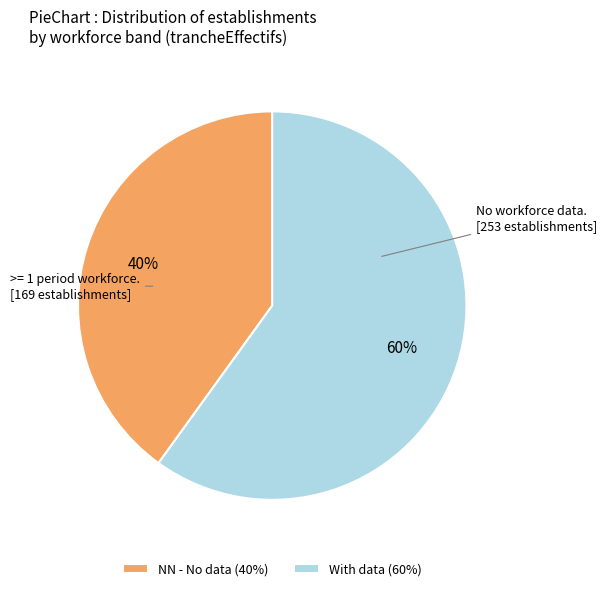

How many slices are in this pie chart?

2